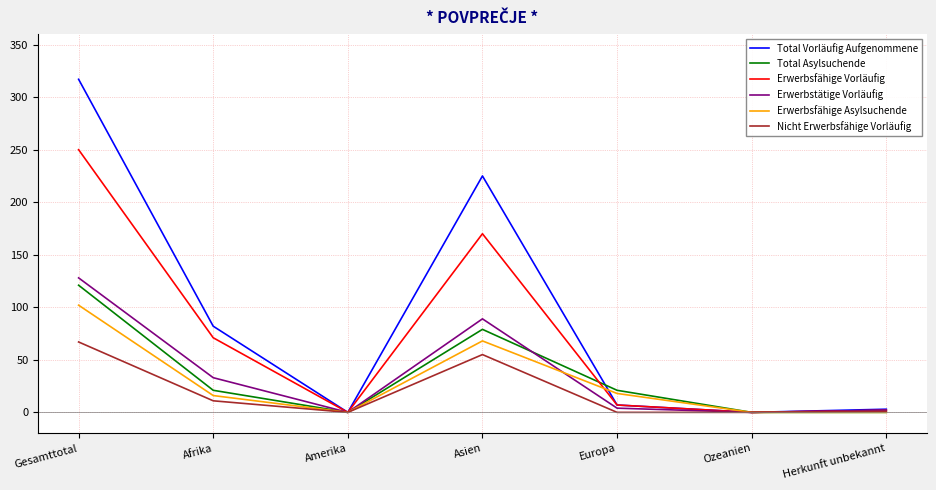

The value of Erwerbsfähige Asylsuchende at Asien is 68. True or false?

True